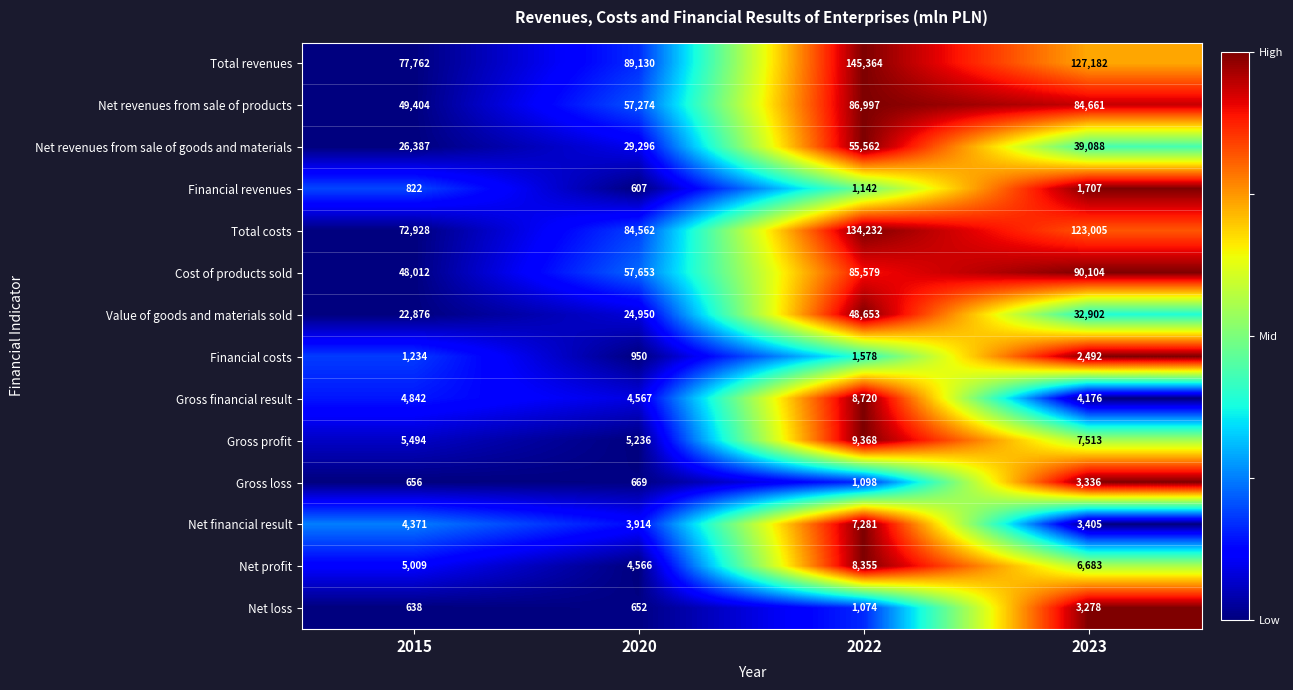

Read the Total revenues value at 2023, to the nearest 50.

127200